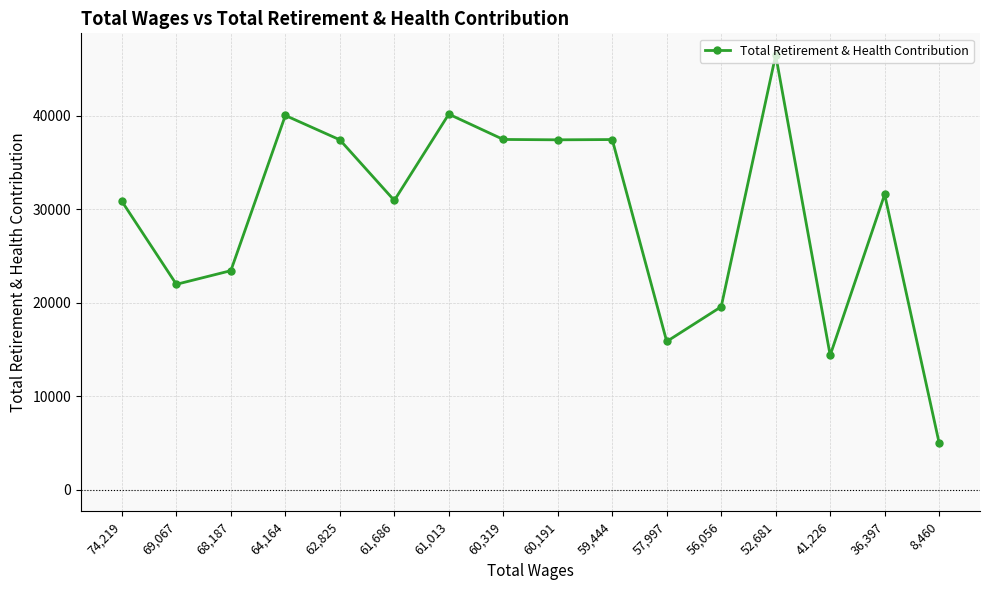

What is the value of the 1st point from the left?

30846